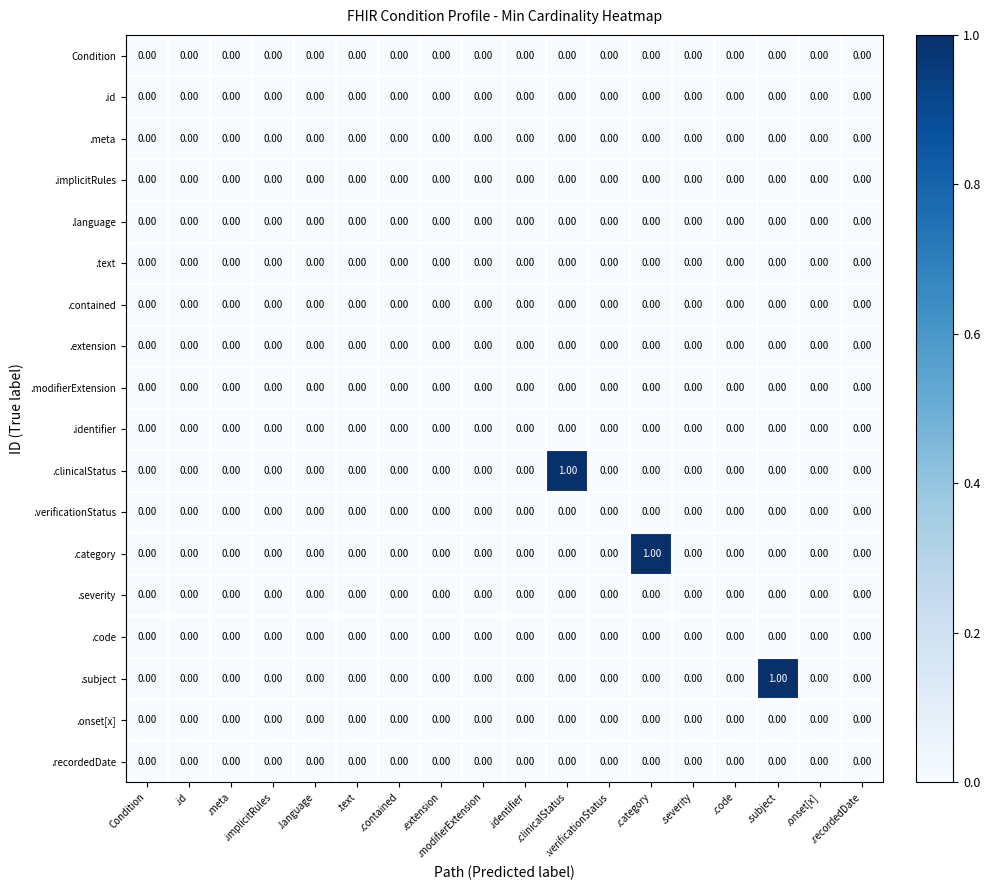

Count the number of data series in this chart.

18